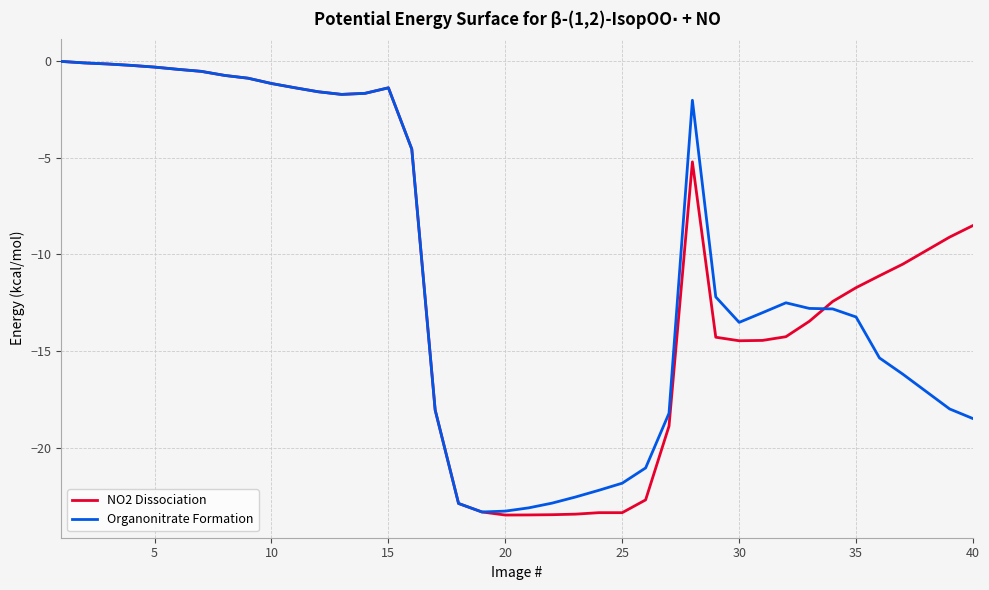

What is the minimum value shown in the chart?

-23.5